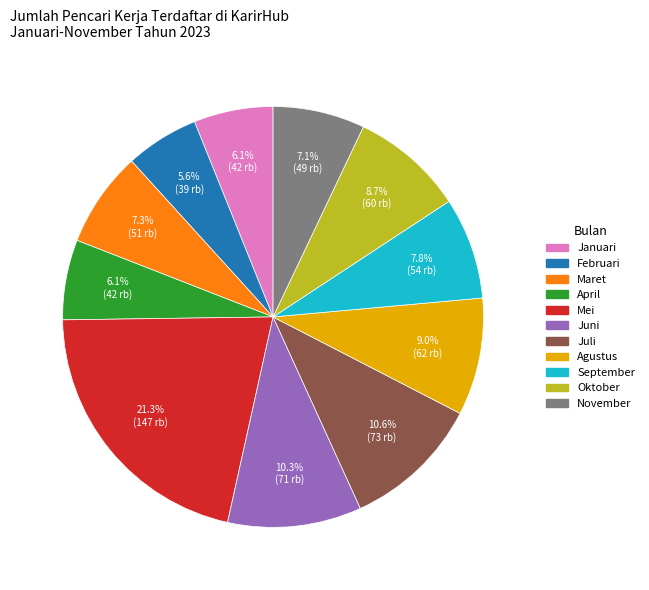

What percentage do November and April together represent?

13.2%